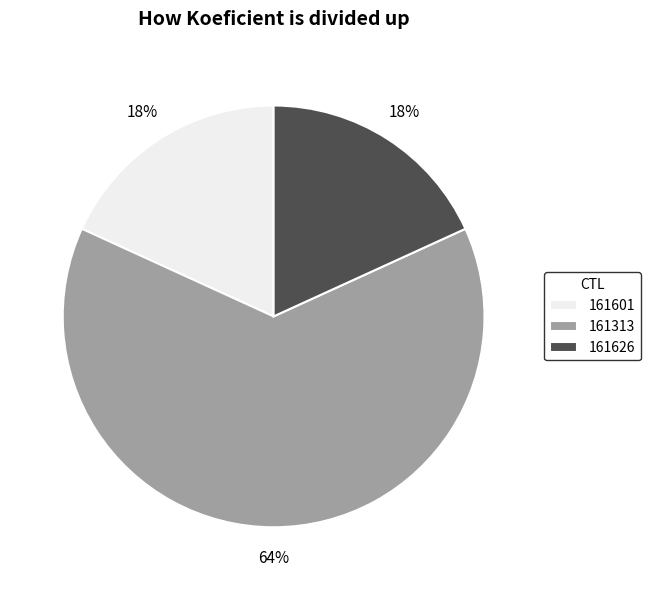

The 161313 slice represents 64% of the pie. True or false?

True